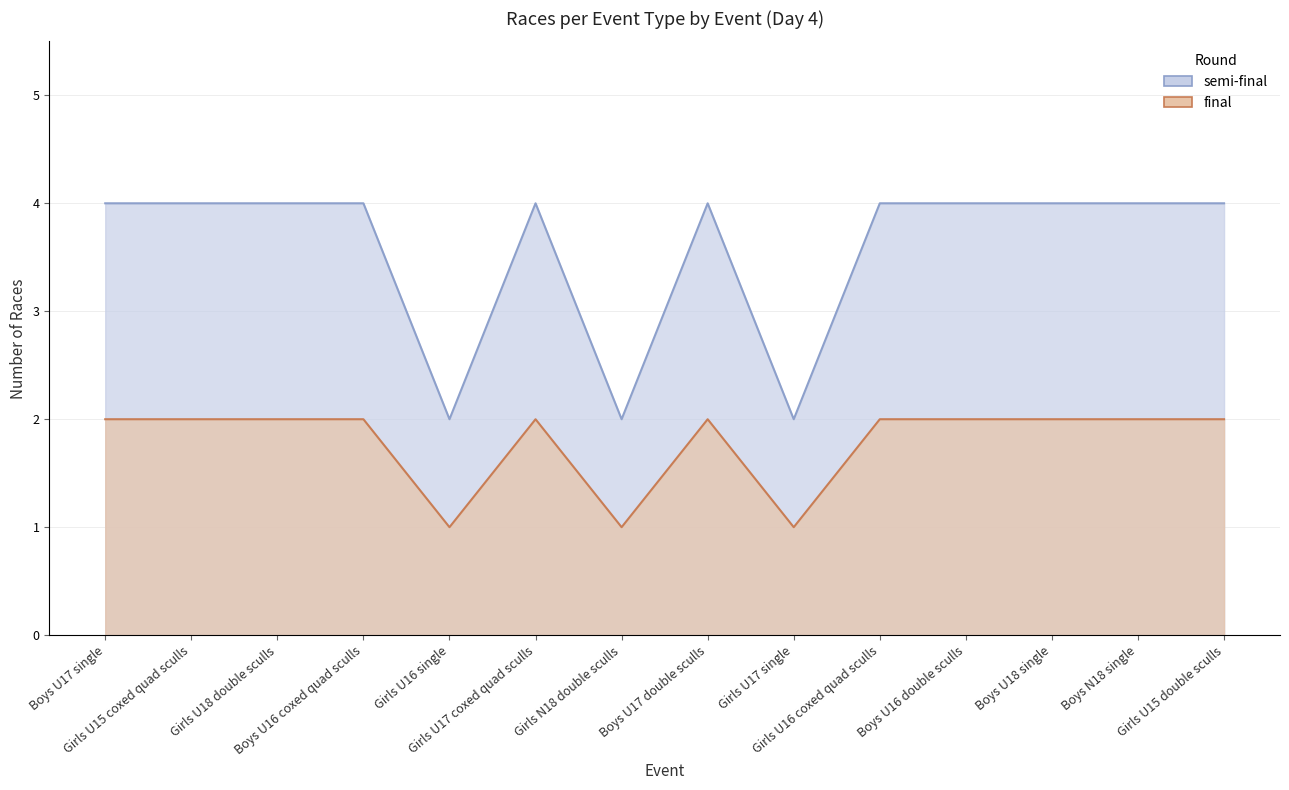

True or false: final has more than 1 points higher than both neighbors.

True